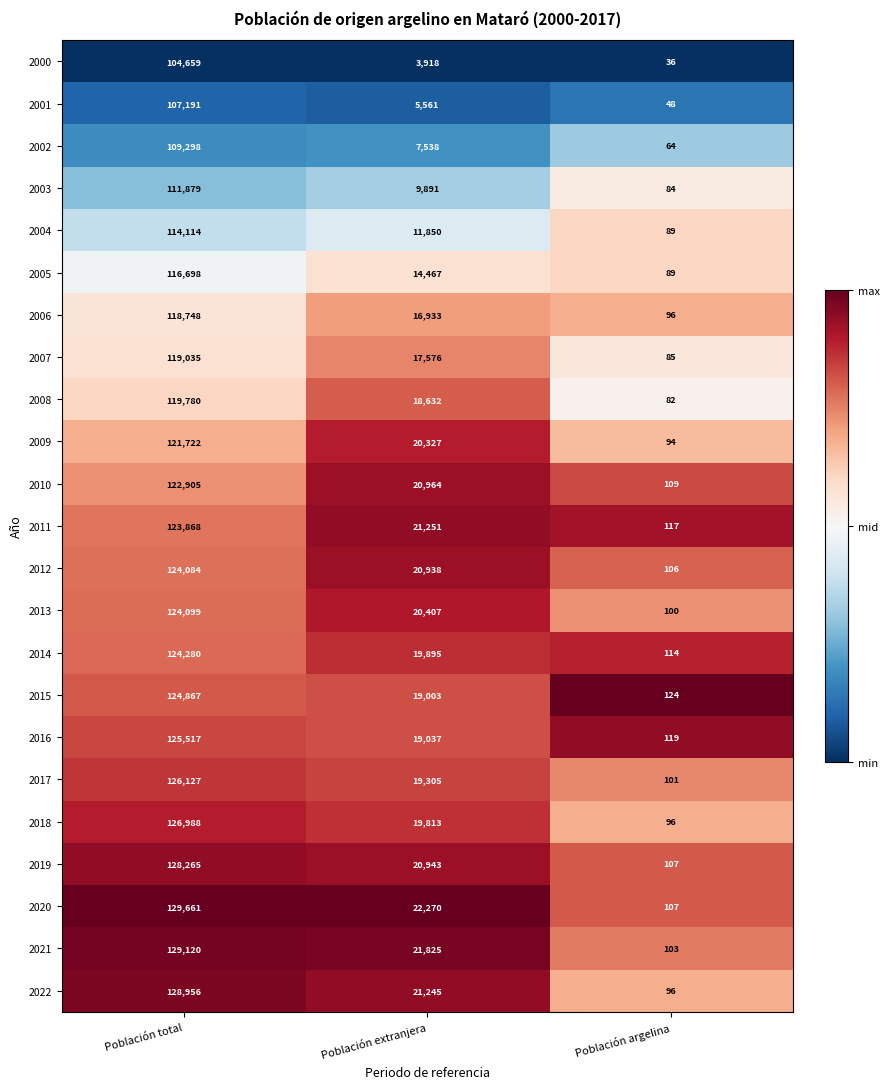

What is the difference between the 2012 values at Población extranjera and Población total?

103146